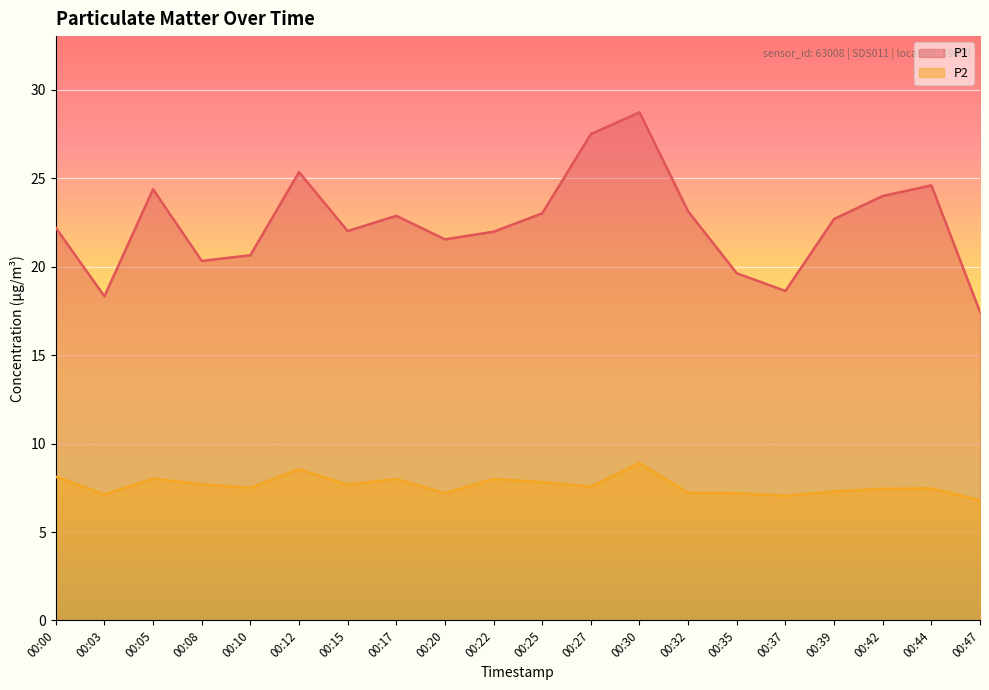

Does the chart display data point markers on the line(s)?

No